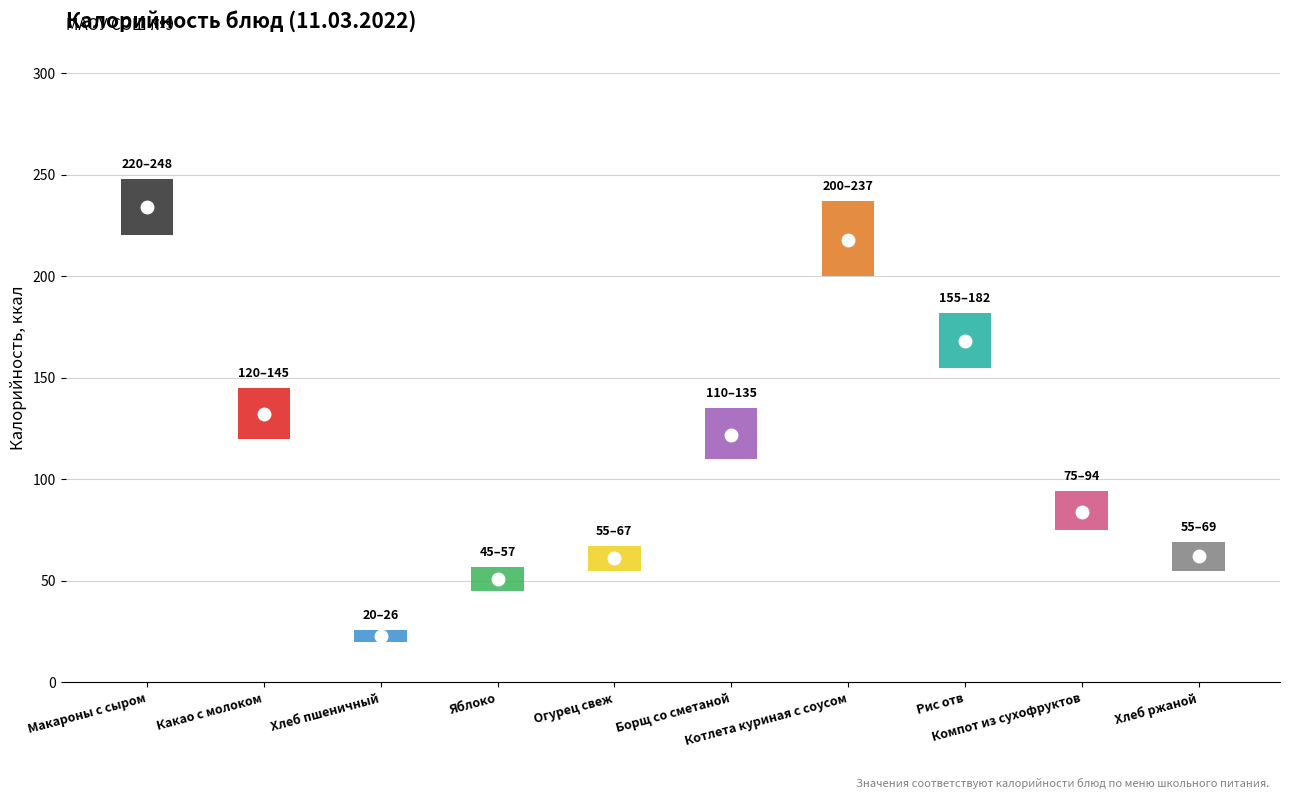

Which label corresponds to the smallest value in the chart?

Хлеб пшеничный